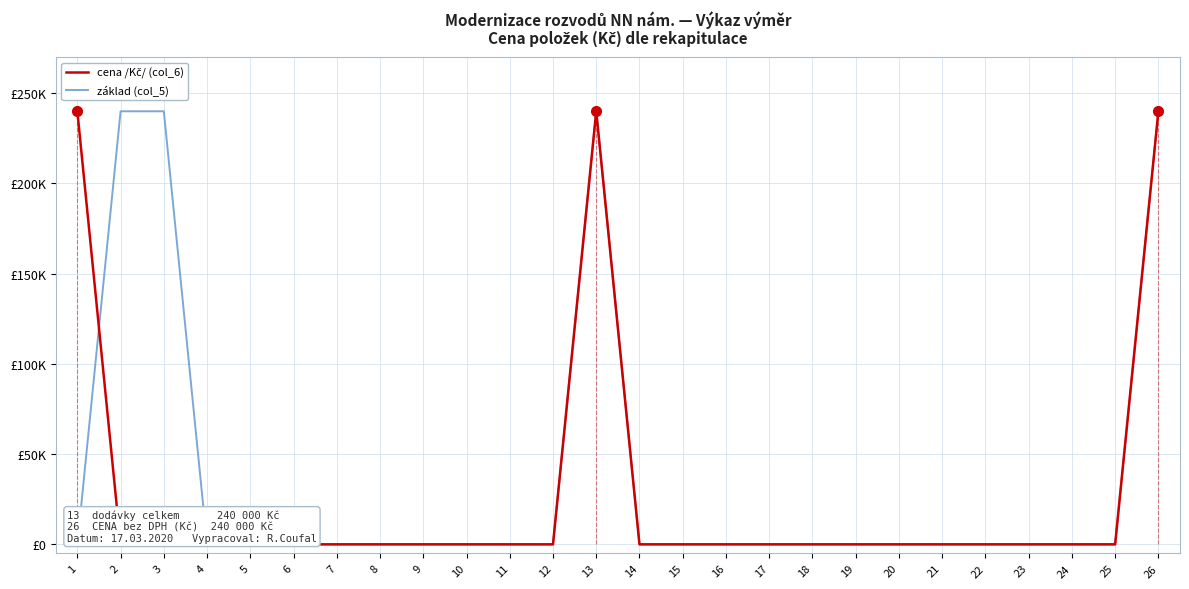

Which label corresponds to the largest value in the chart?

1